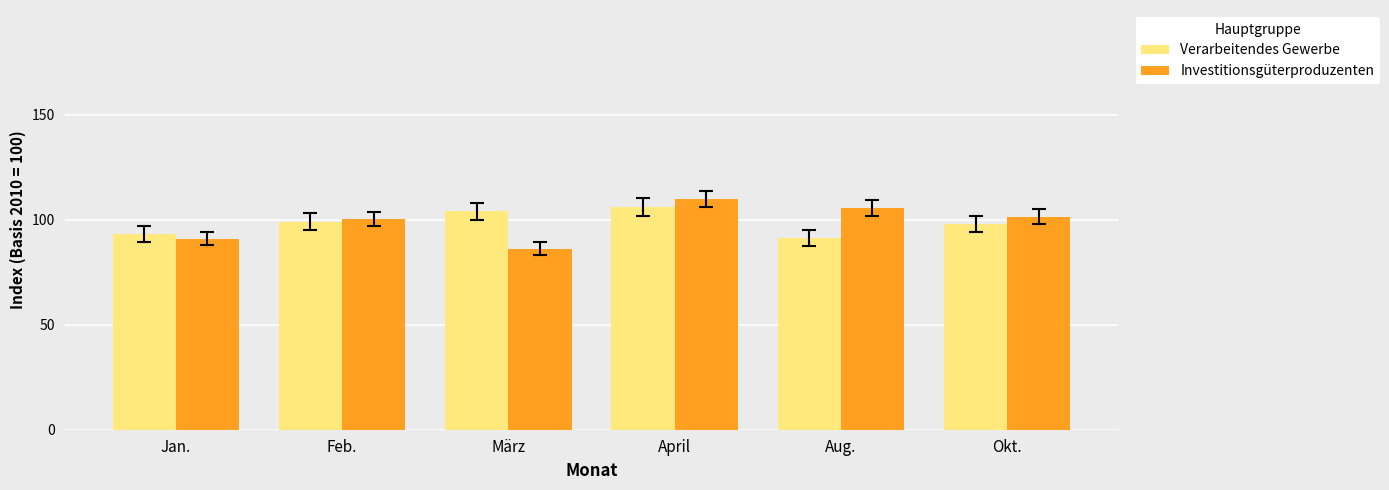

Reading right to left, list all the values displayed in this chart.

Verarbeitendes Gewerbe: 98.1	91.4	106.1	104.1	99.1	93.3
Investitionsgüterproduzenten: 101.6	105.6	110.0	86.2	100.4	91.1